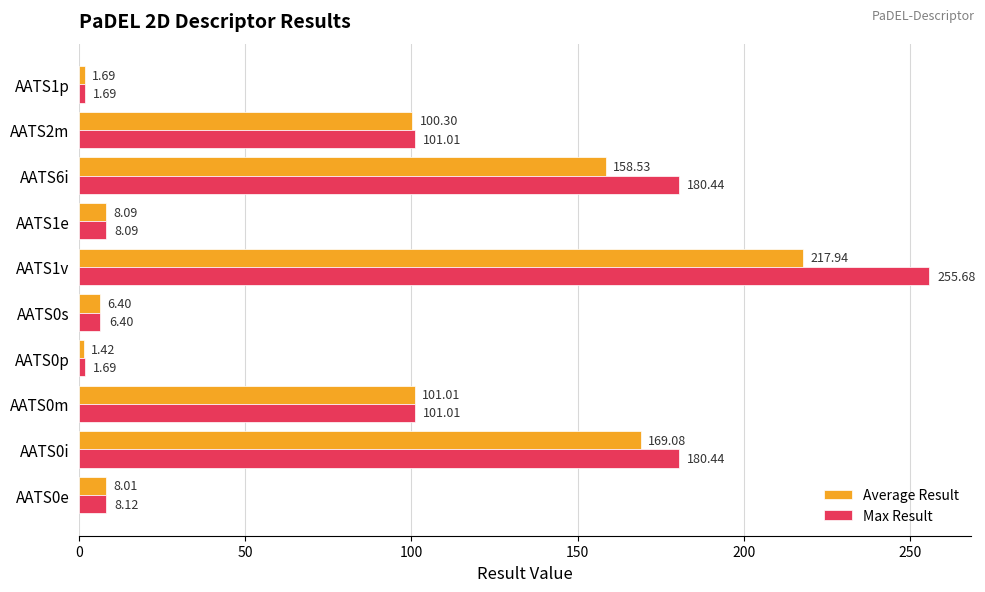

What is the difference between the maximum and second lowest values in the Average Result series?

216.3